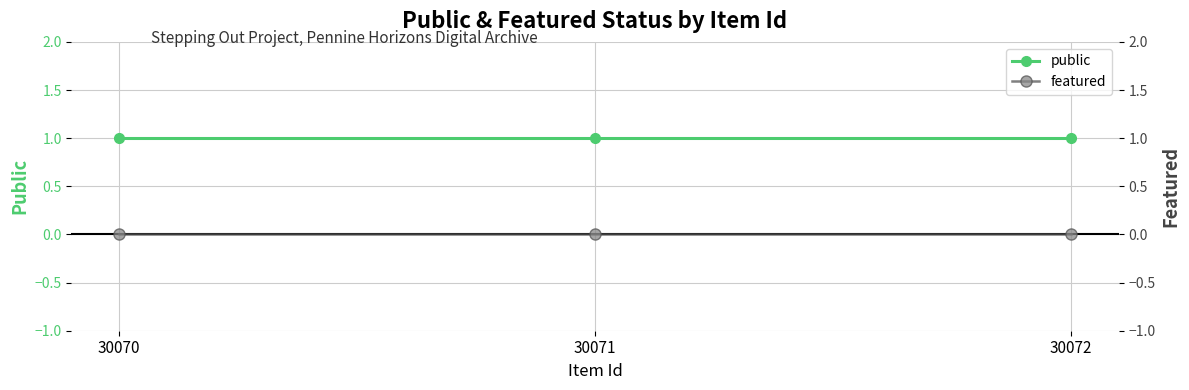

Is it true that featured equals 0 at 30071?

True